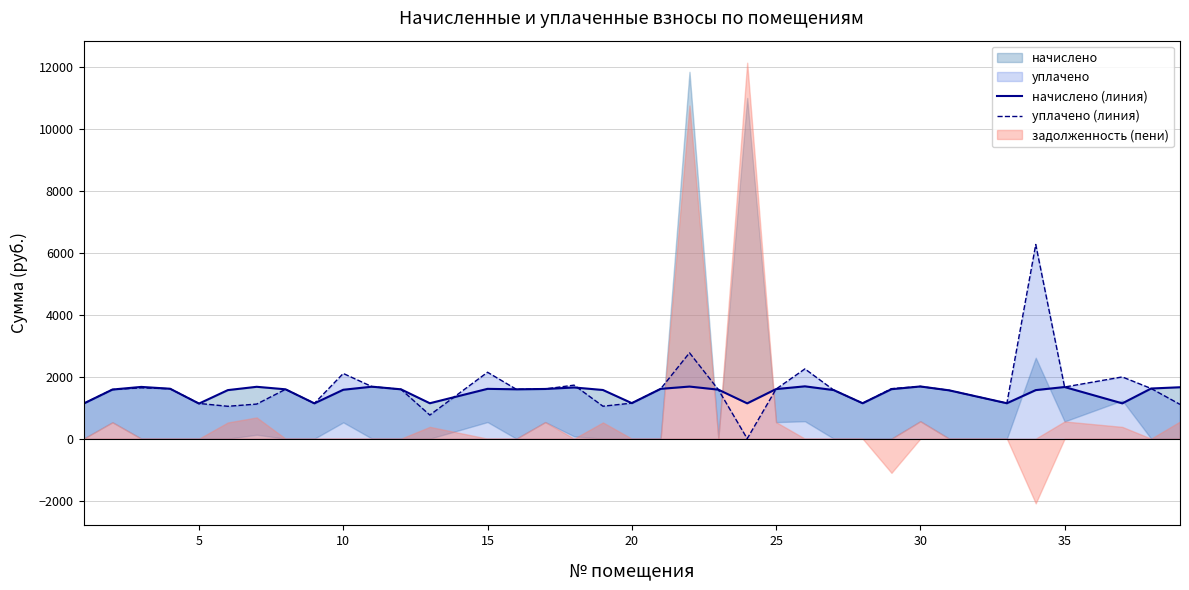

True or false: уплачено (линия) and начислено (линия) intersect in this chart.

True